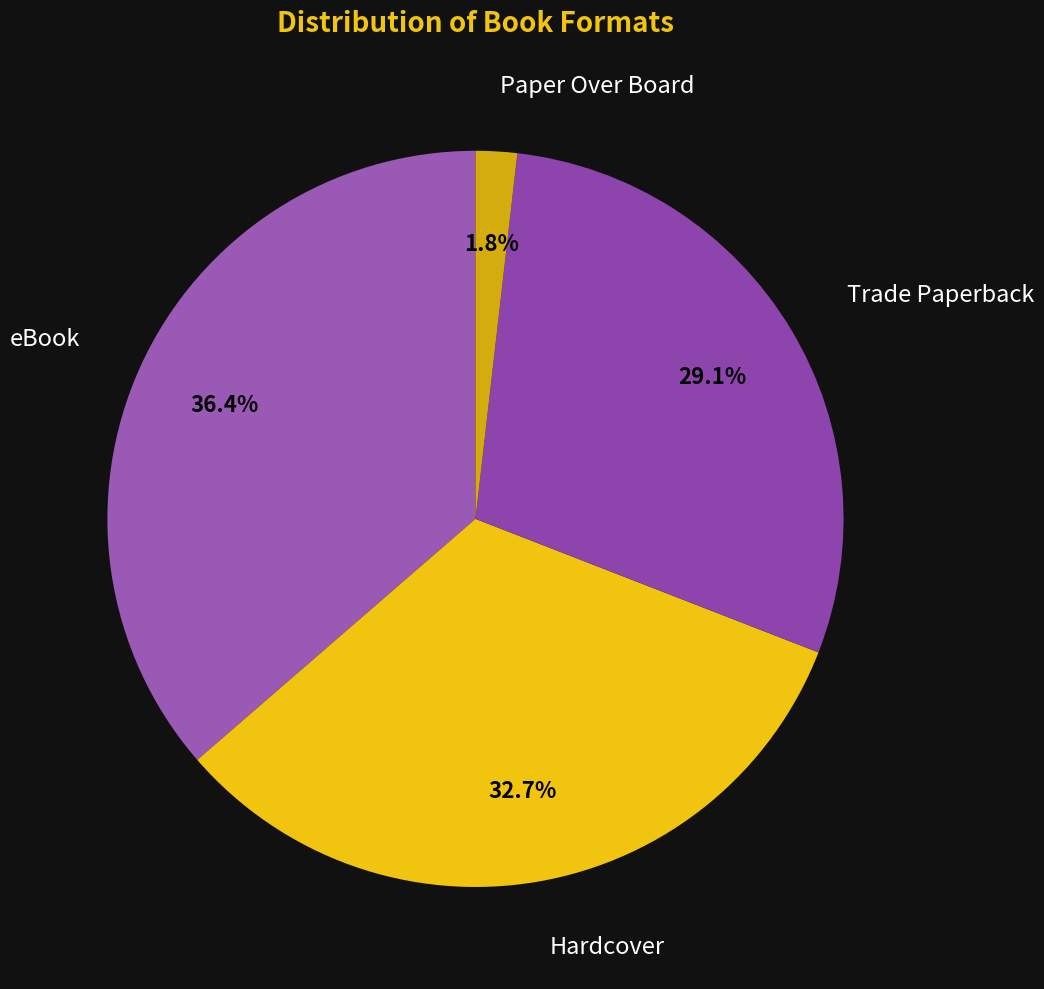

How many slices are in this pie chart?

4